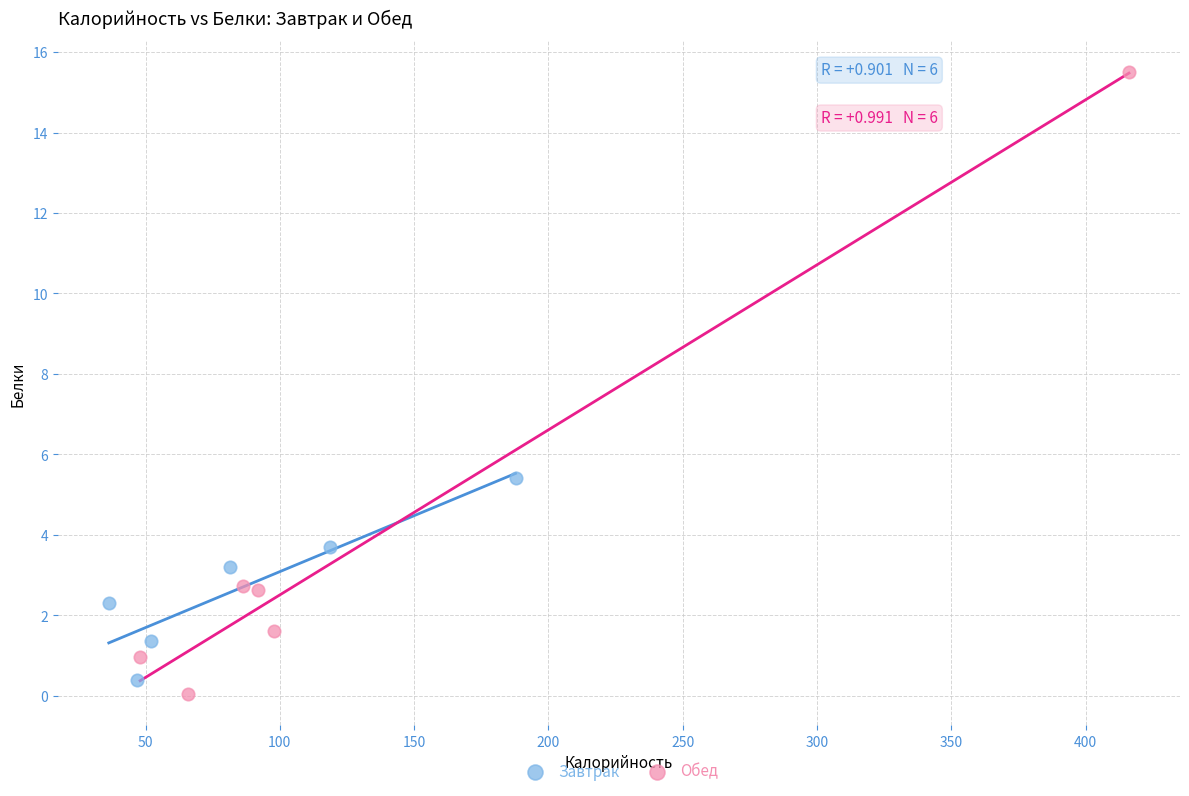

Which series contains the lowest Y value?

Обед